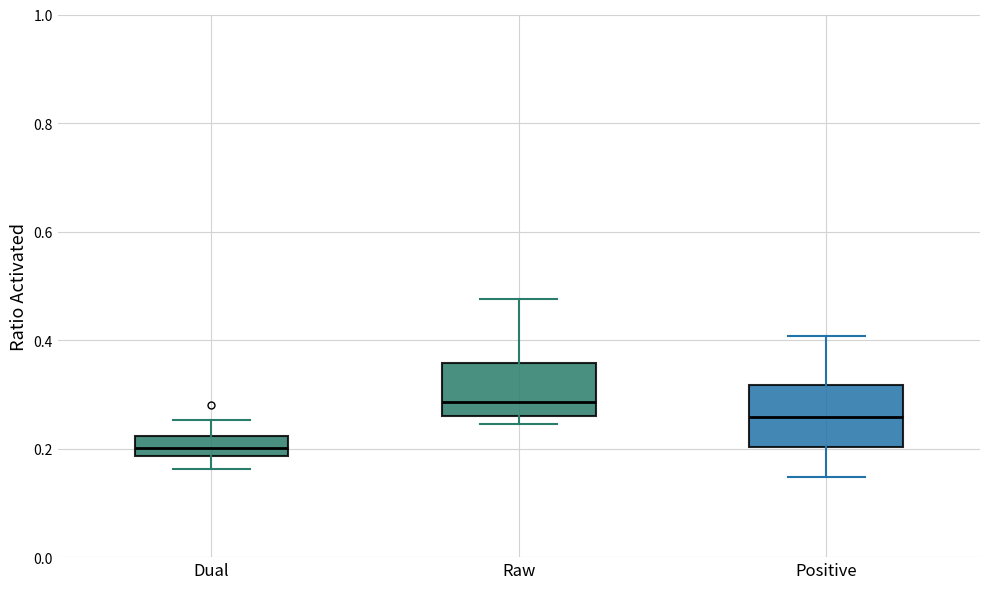

Reading left to right, transcribe this box plot: for each box, give where its median line is, the range the box spans, and where its two whiskers end, as read against the y-axis. The values are not printed on the chart, so give them approximately, as read against the axis.

Dual: median 0.20, box 0.18 to 0.22, whiskers 0.16 to 0.26
Raw: median 0.28, box 0.26 to 0.36, whiskers 0.24 to 0.48
Positive: median 0.26, box 0.20 to 0.32, whiskers 0.14 to 0.40